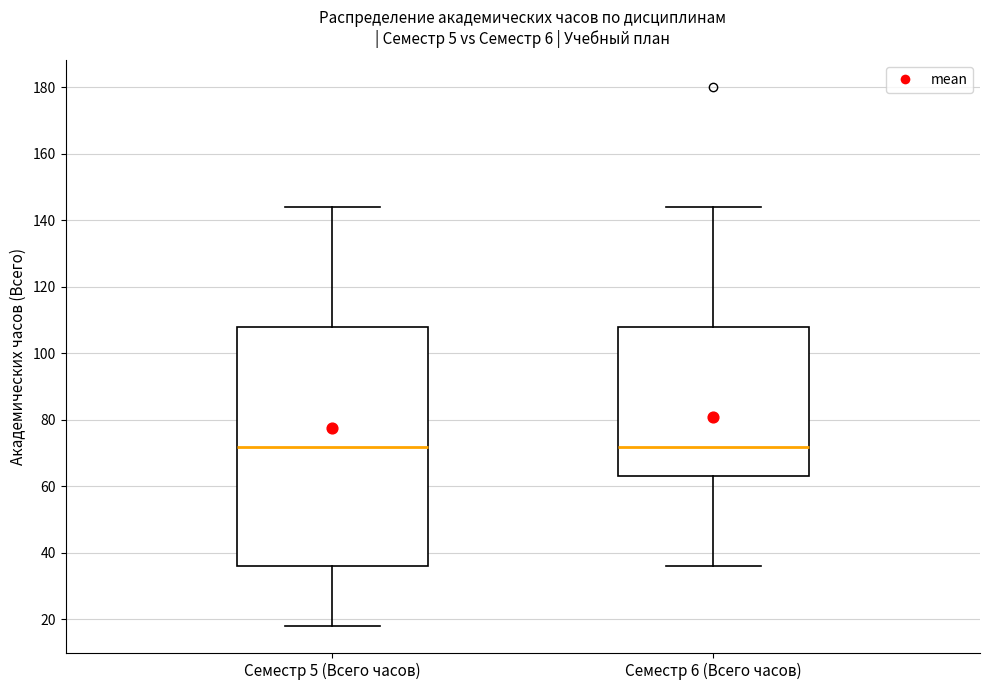

Where does the median line of the box for Семестр 5 (Всего часов) sit on the y-axis? The values are not printed on the chart, so give them approximately, as read against the axis.

72